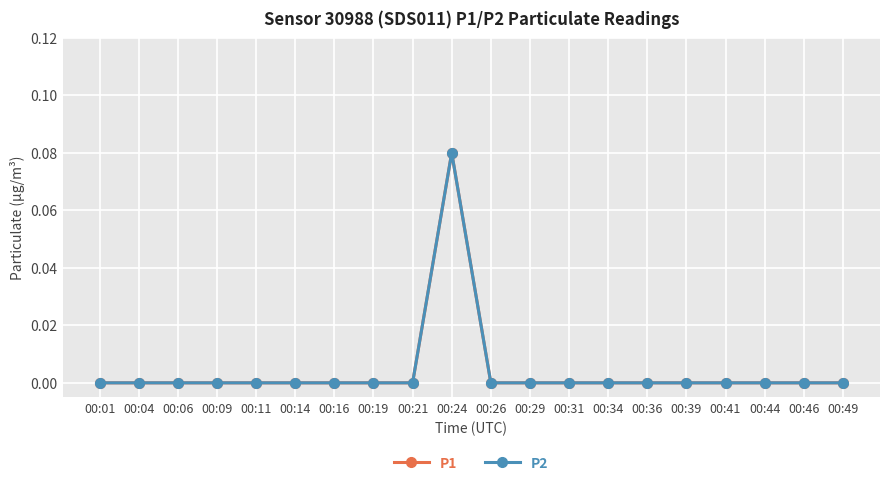

True or false: P2 and P1 intersect in this chart.

False